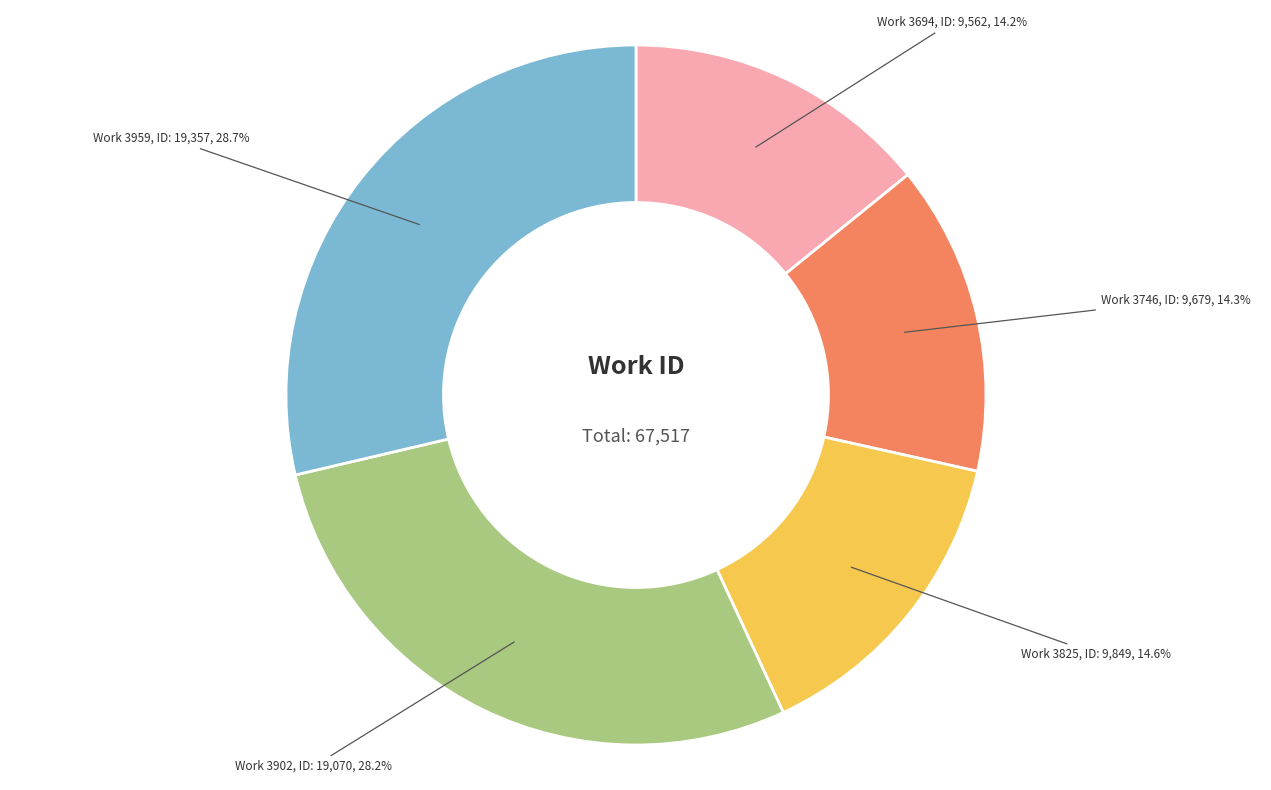

Does any single category account for the majority?

No